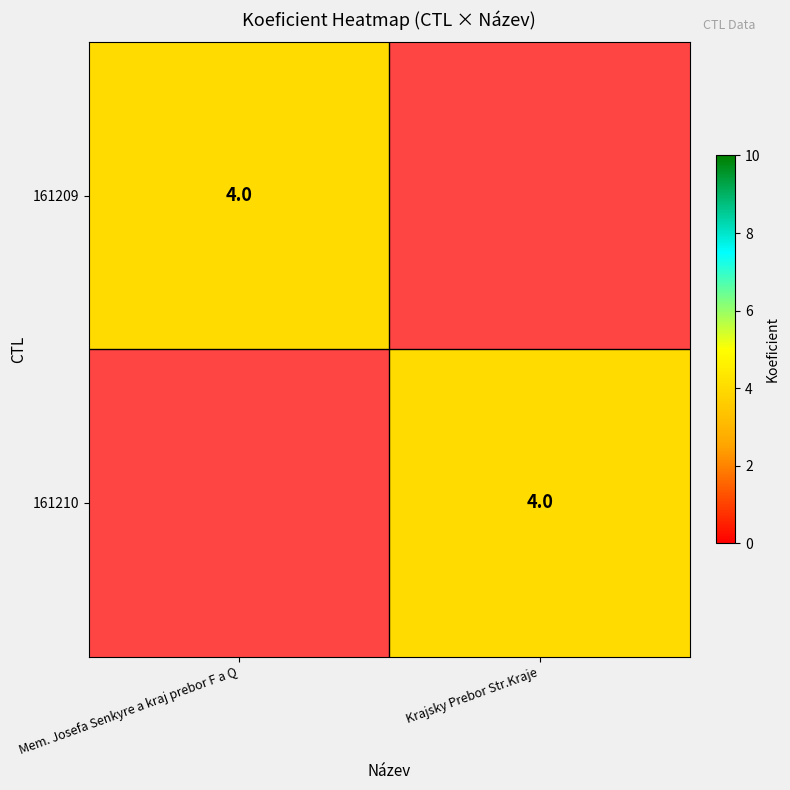

The 161209 series shows 4 at Mem. Josefa Senkyre a kraj prebor F a Q. True or false?

True